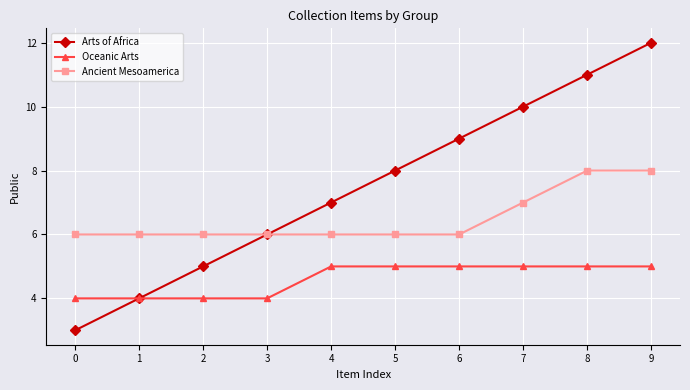

List the series in order of their overall mean, lowest first.

Oceanic Arts, Ancient Mesoamerica, Arts of Africa